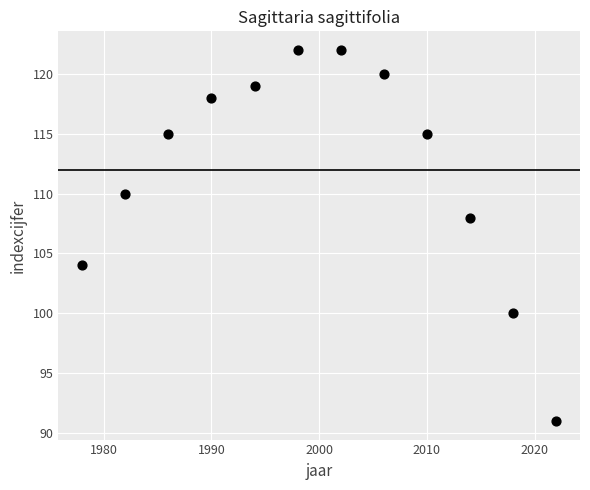

What is the average X value?

2000